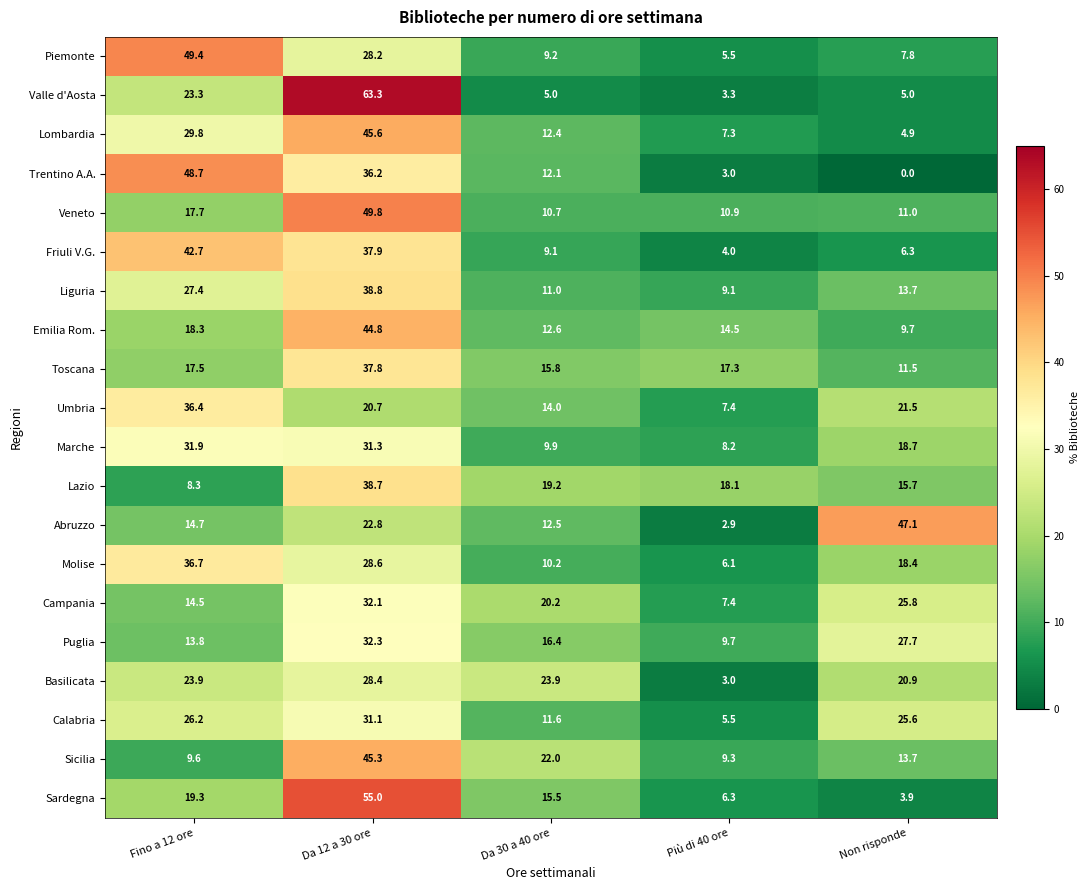

At which category is the sum across all series the highest?

Da 12 a 30 ore